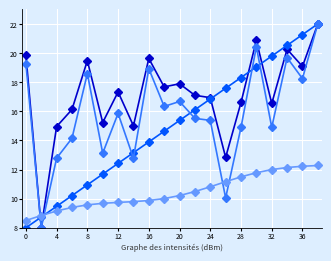

What is the smallest value displayed?

8.0